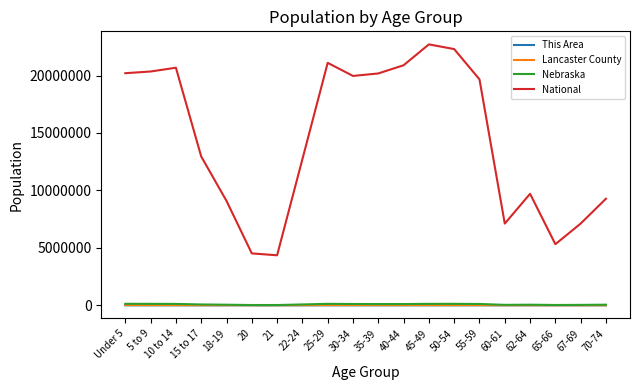

At how many categories does at least one series exceed 8605850?

15